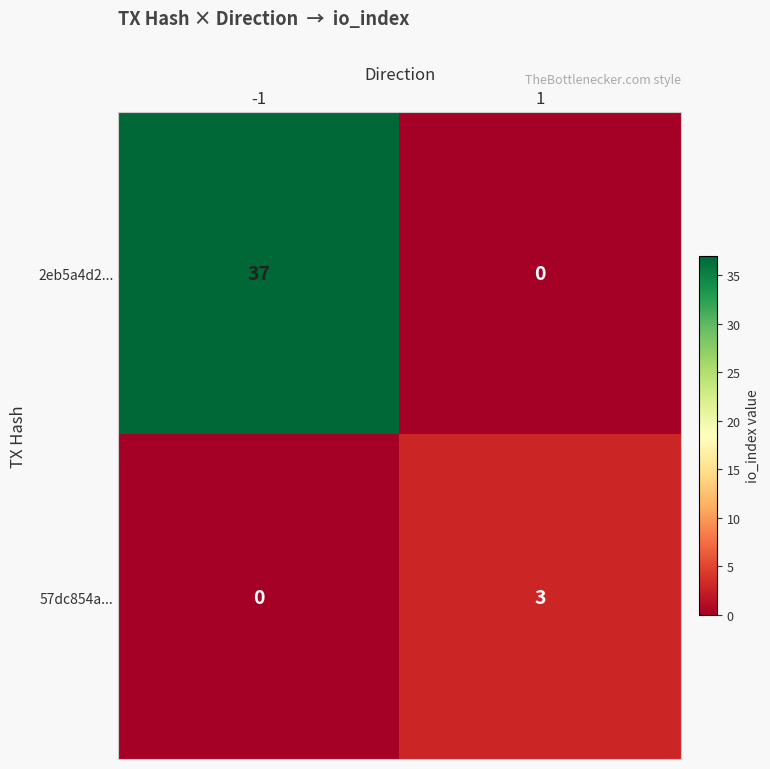

List the labels in order of 57dc854a... value, largest first.

1, -1